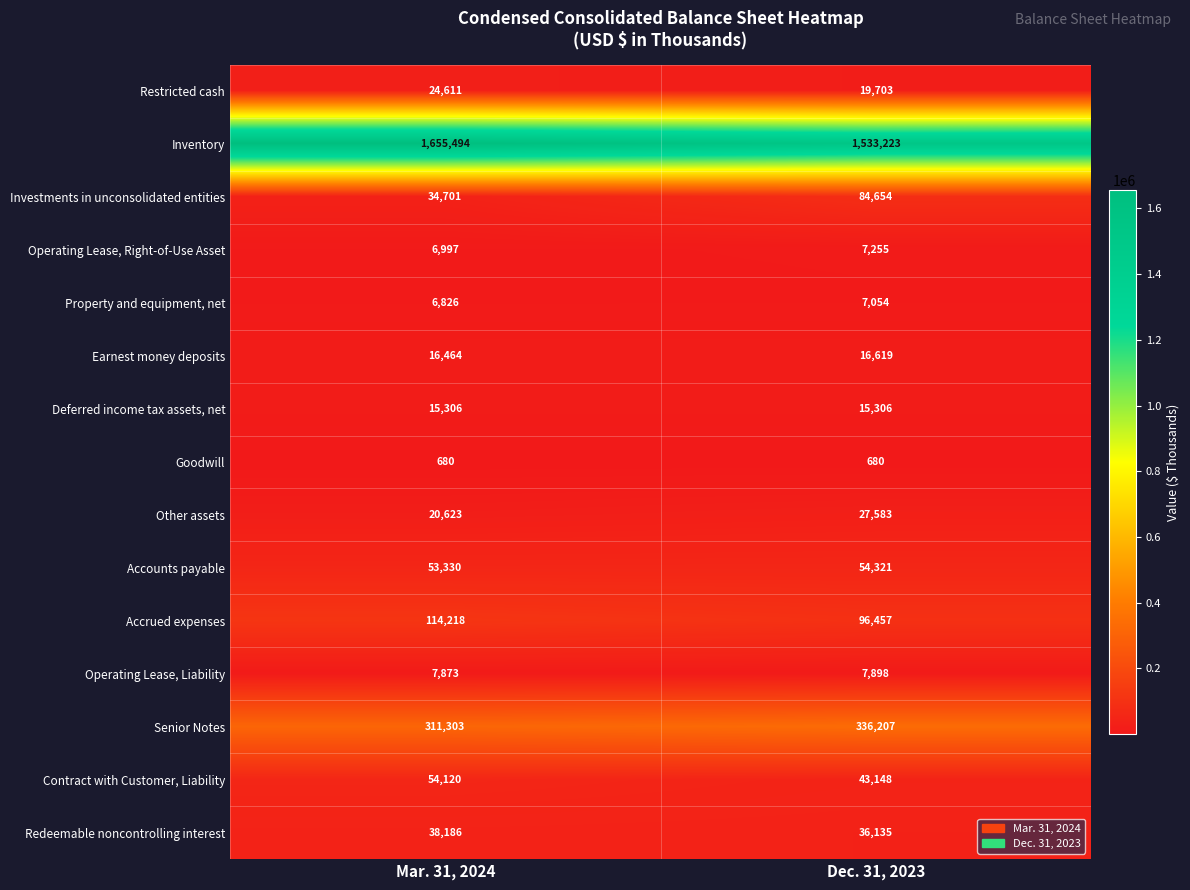

How many data points does each series have?

2